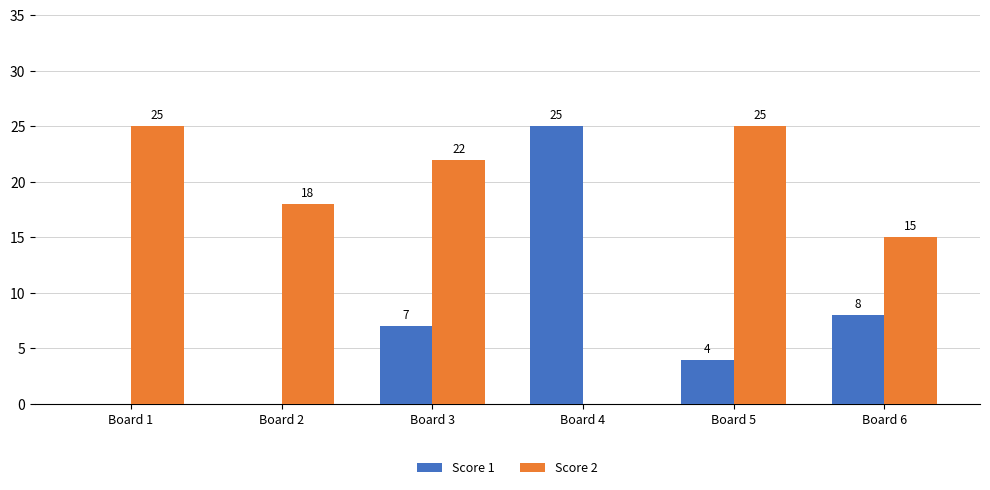

How many series are shown in this chart?

2